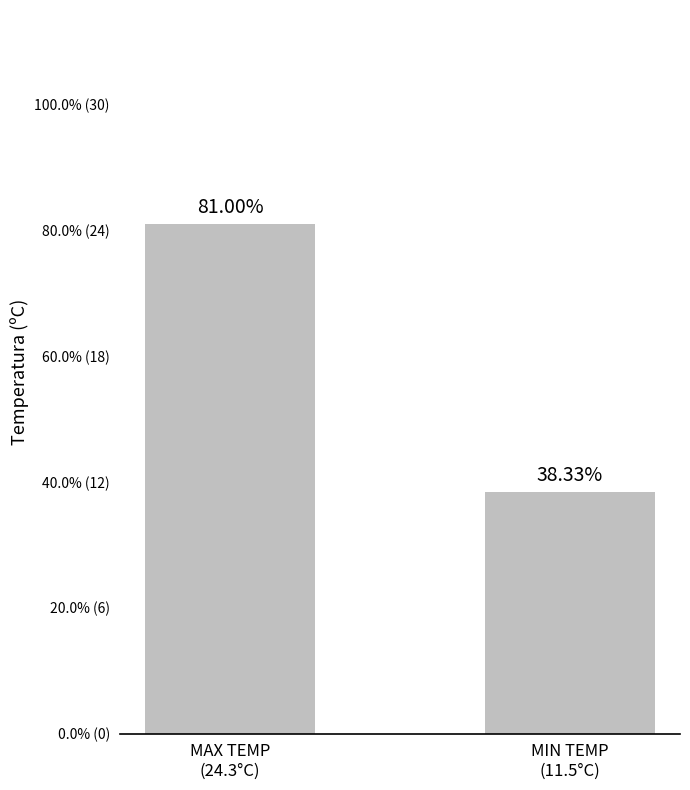

At which label does the data first exceed 24?

MAX TEMP
(24.3°C)